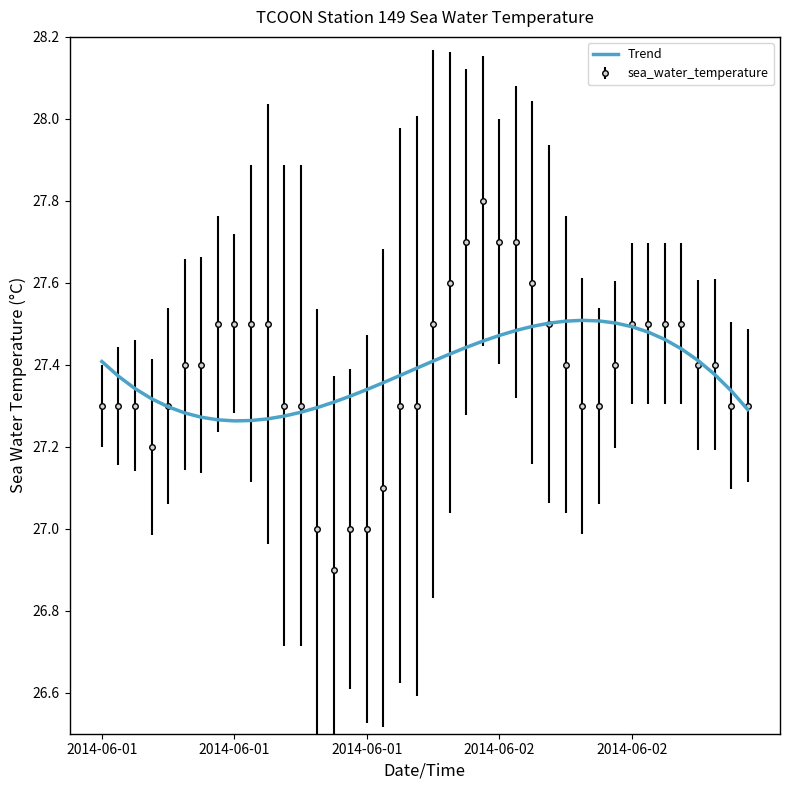

What is the highest value of the sea_water_temperature series?

27.8